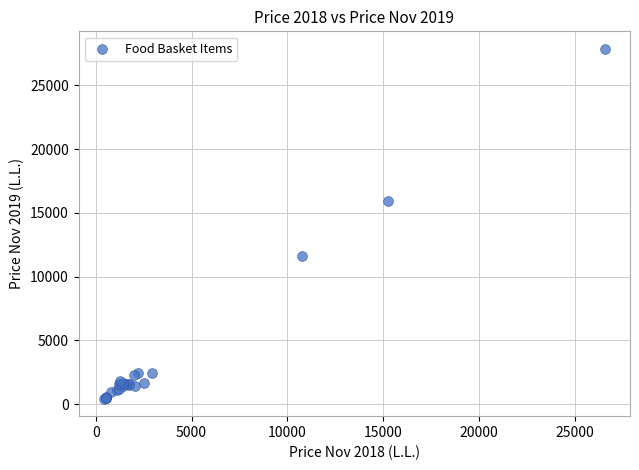

What Y value in the scatter plot is closest to 14141?

15940.4